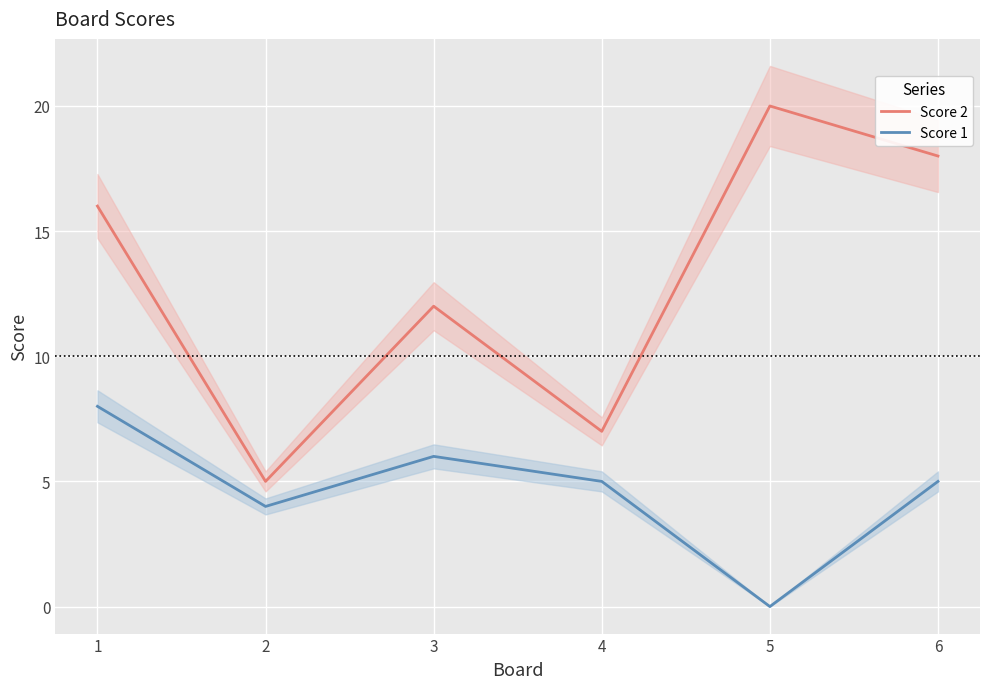

Reading left to right, what are all the values shown in this chart?

Score 2: 1=16	2=5	3=12	4=7	5=20	6=18
Score 1: 1=8	2=4	3=6	4=5	5=0	6=5